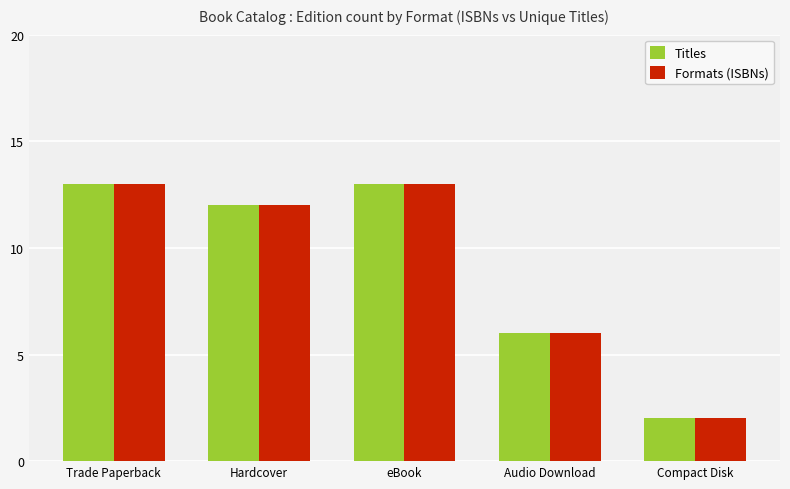

Which category has the lowest value in the Titles series?

Compact Disk